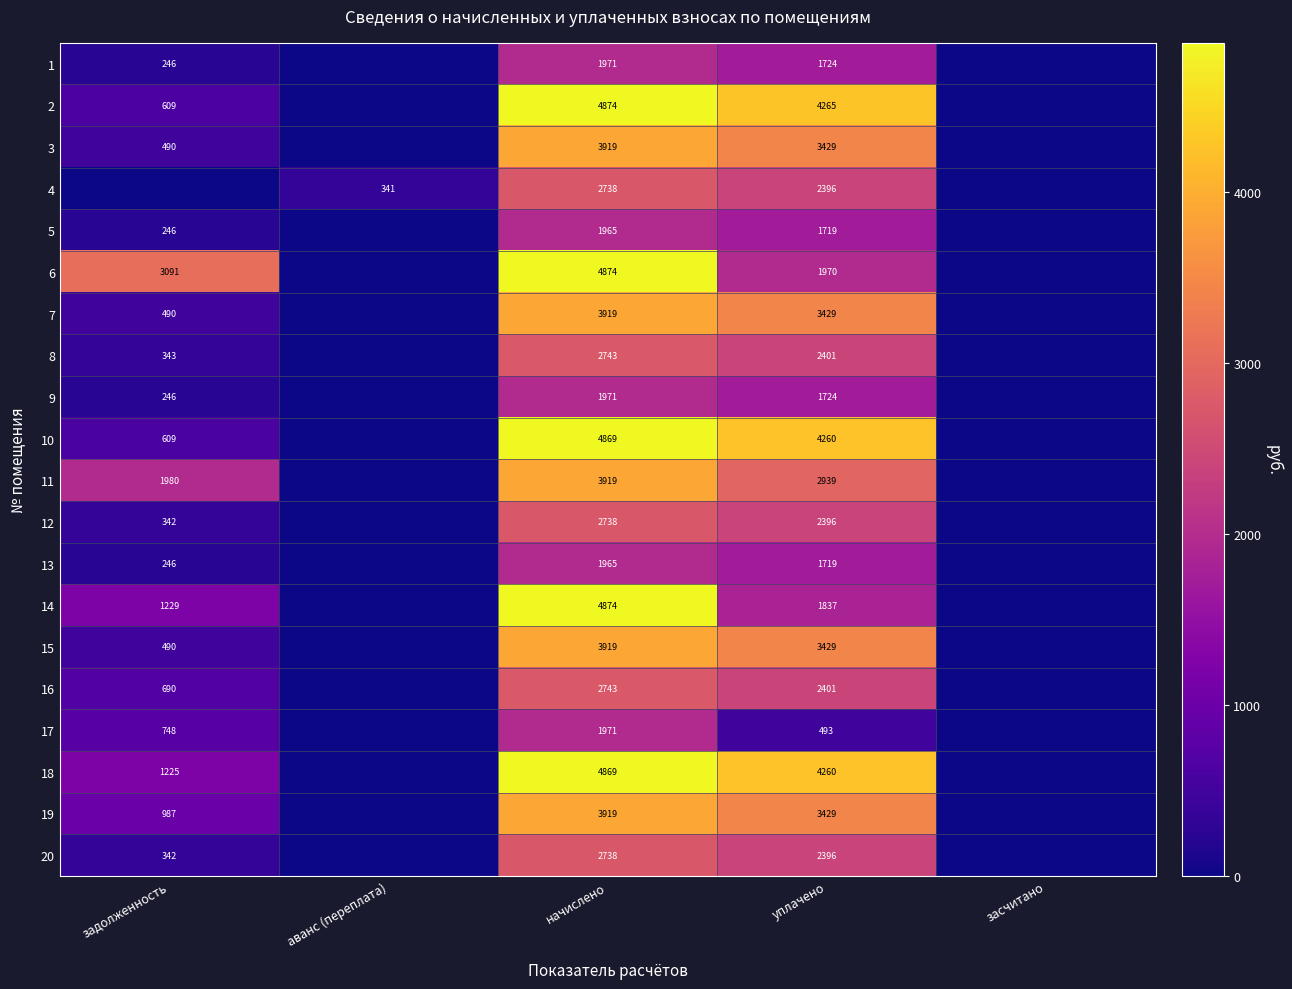

The 16 series shows 3761 at начислено. True or false?

False